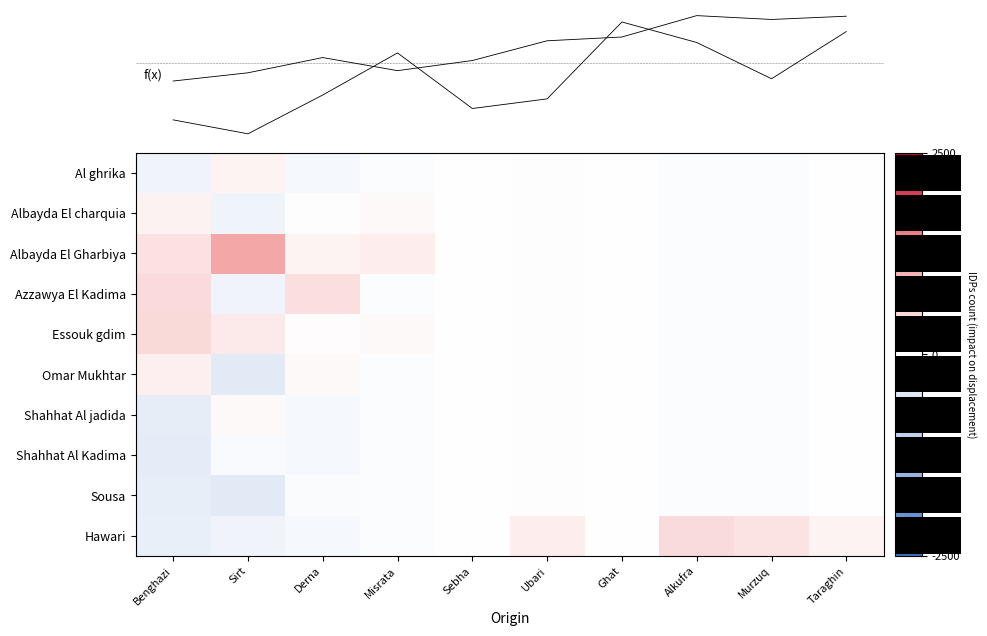

The Shahhat Al jadida series shows -1.6 at Sebha. True or false?

False